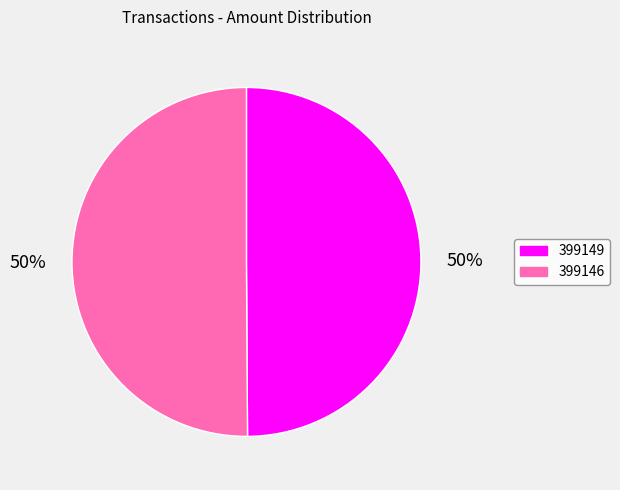

True or false: 399149 accounts for 50% of the total.

True